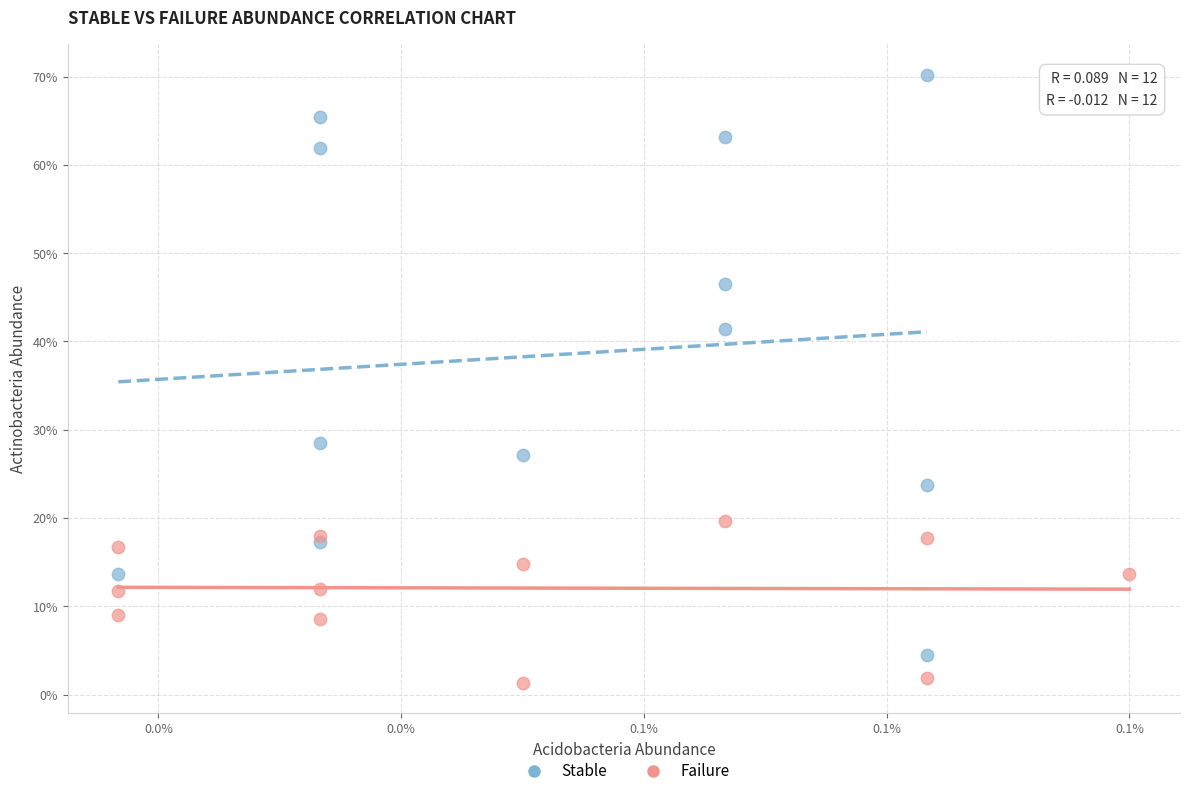

Which series contains the lowest Y value?

Failure